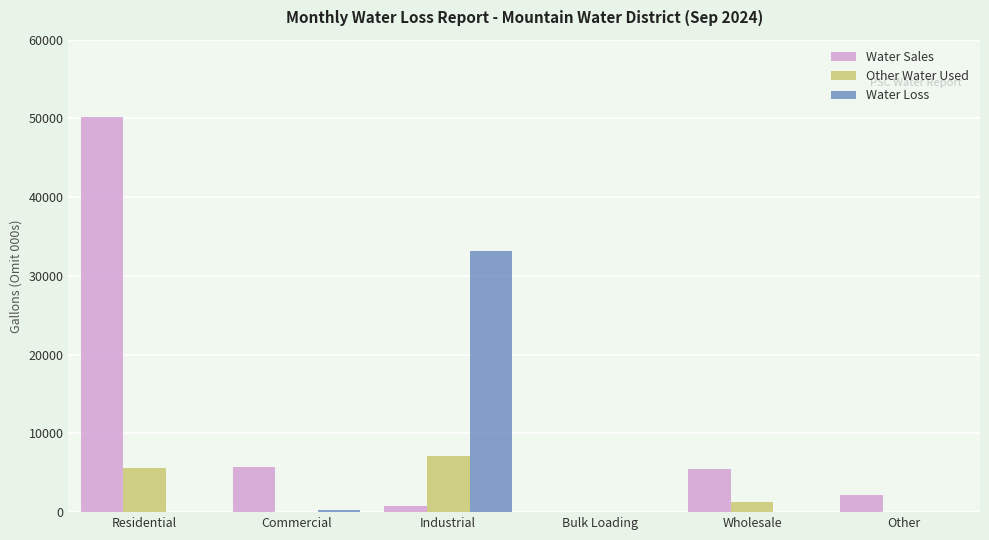

Is the value of Other Water Used at Residential greater than the value of Water Sales at Bulk Loading?

Yes